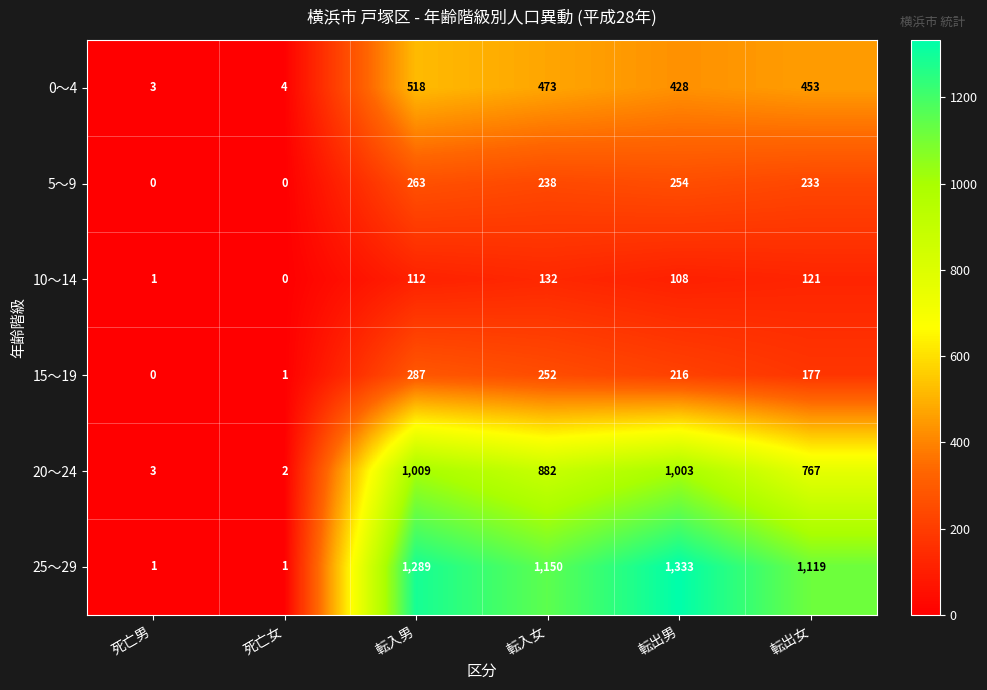

What is the average value of the 25～29 series?

816